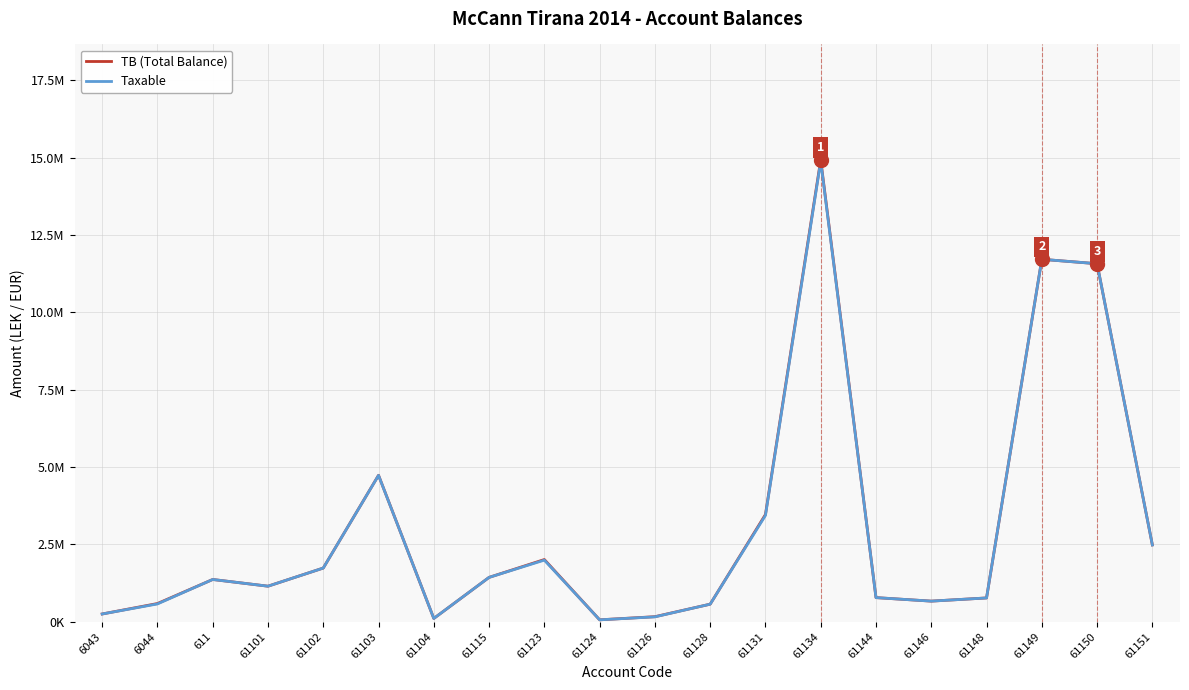

Does the chart have visible grid lines?

Yes